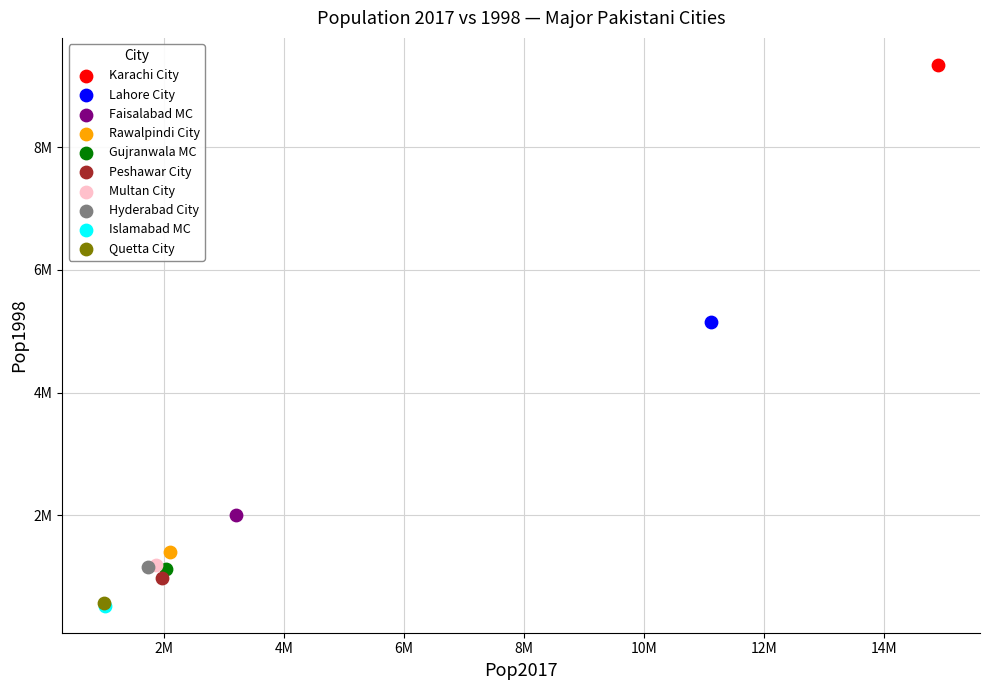

What are all the series names shown in the legend?

Karachi City, Lahore City, Faisalabad MC, Rawalpindi City, Gujranwala MC, Peshawar City, Multan City, Hyderabad City, Islamabad MC, Quetta City